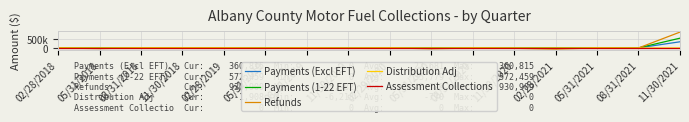

What are all the series names shown in the legend?

Payments (Excl EFT), Payments (1-22 EFT), Refunds, Distribution Adj, Assessment Collections